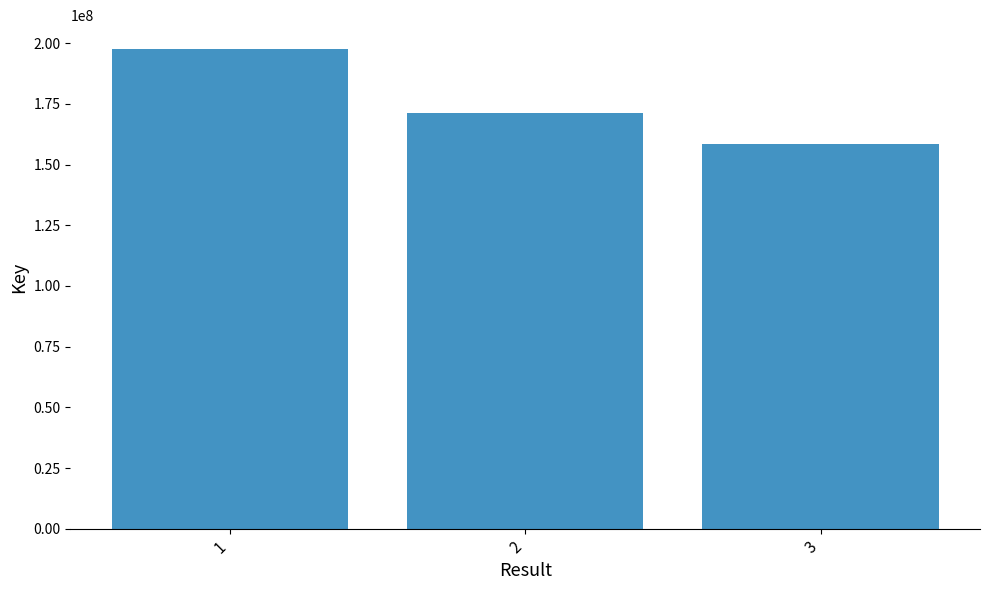

Reading left to right, what are all the values shown in this chart?

1=197578942	2=171319915	3=158423526